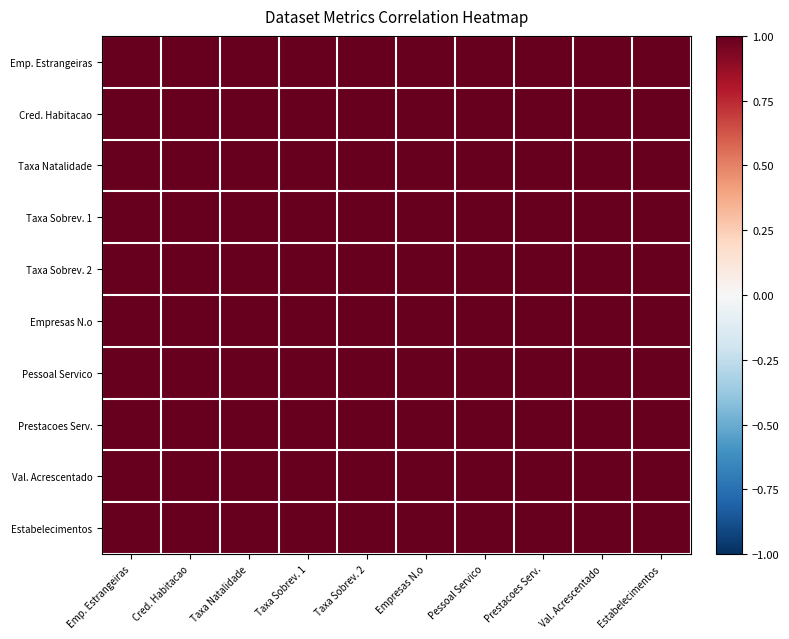

Reading left to right, transcribe all the data shown in this chart.

Emp. Estrangeiras: Emp. Estrangeiras=1.0	Cred. Habitacao=1.0	Taxa Natalidade=1.0	Taxa Sobrev. 1=1.0	Taxa Sobrev. 2=1.0	Empresas N.o=1.0	Pessoal Servico=1.0	Prestacoes Serv.=1.0	Val. Acrescentado=1.0	Estabelecimentos=1.0
Cred. Habitacao: Emp. Estrangeiras=1.0	Cred. Habitacao=1.0	Taxa Natalidade=1.0	Taxa Sobrev. 1=1.0	Taxa Sobrev. 2=1.0	Empresas N.o=1.0	Pessoal Servico=1.0	Prestacoes Serv.=1.0	Val. Acrescentado=1.0	Estabelecimentos=1.0
Taxa Natalidade: Emp. Estrangeiras=1.0	Cred. Habitacao=1.0	Taxa Natalidade=1.0	Taxa Sobrev. 1=1.0	Taxa Sobrev. 2=1.0	Empresas N.o=1.0	Pessoal Servico=1.0	Prestacoes Serv.=1.0	Val. Acrescentado=1.0	Estabelecimentos=1.0
Taxa Sobrev. 1: Emp. Estrangeiras=1.0	Cred. Habitacao=1.0	Taxa Natalidade=1.0	Taxa Sobrev. 1=1.0	Taxa Sobrev. 2=1.0	Empresas N.o=1.0	Pessoal Servico=1.0	Prestacoes Serv.=1.0	Val. Acrescentado=1.0	Estabelecimentos=1.0
Taxa Sobrev. 2: Emp. Estrangeiras=1.0	Cred. Habitacao=1.0	Taxa Natalidade=1.0	Taxa Sobrev. 1=1.0	Taxa Sobrev. 2=1.0	Empresas N.o=1.0	Pessoal Servico=1.0	Prestacoes Serv.=1.0	Val. Acrescentado=1.0	Estabelecimentos=1.0
Empresas N.o: Emp. Estrangeiras=1.0	Cred. Habitacao=1.0	Taxa Natalidade=1.0	Taxa Sobrev. 1=1.0	Taxa Sobrev. 2=1.0	Empresas N.o=1.0	Pessoal Servico=1.0	Prestacoes Serv.=1.0	Val. Acrescentado=1.0	Estabelecimentos=1.0
Pessoal Servico: Emp. Estrangeiras=1.0	Cred. Habitacao=1.0	Taxa Natalidade=1.0	Taxa Sobrev. 1=1.0	Taxa Sobrev. 2=1.0	Empresas N.o=1.0	Pessoal Servico=1.0	Prestacoes Serv.=1.0	Val. Acrescentado=1.0	Estabelecimentos=1.0
Prestacoes Serv.: Emp. Estrangeiras=1.0	Cred. Habitacao=1.0	Taxa Natalidade=1.0	Taxa Sobrev. 1=1.0	Taxa Sobrev. 2=1.0	Empresas N.o=1.0	Pessoal Servico=1.0	Prestacoes Serv.=1.0	Val. Acrescentado=1.0	Estabelecimentos=1.0
Val. Acrescentado: Emp. Estrangeiras=1.0	Cred. Habitacao=1.0	Taxa Natalidade=1.0	Taxa Sobrev. 1=1.0	Taxa Sobrev. 2=1.0	Empresas N.o=1.0	Pessoal Servico=1.0	Prestacoes Serv.=1.0	Val. Acrescentado=1.0	Estabelecimentos=1.0
Estabelecimentos: Emp. Estrangeiras=1.0	Cred. Habitacao=1.0	Taxa Natalidade=1.0	Taxa Sobrev. 1=1.0	Taxa Sobrev. 2=1.0	Empresas N.o=1.0	Pessoal Servico=1.0	Prestacoes Serv.=1.0	Val. Acrescentado=1.0	Estabelecimentos=1.0